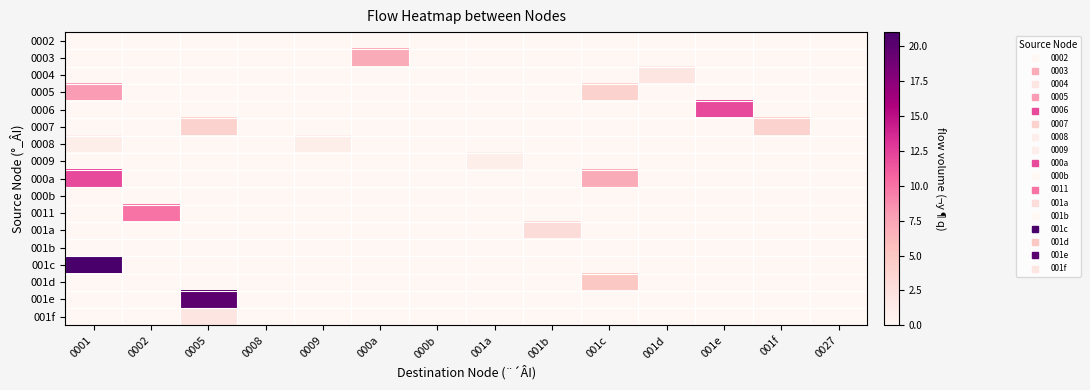

Reading right to left, transcribe all the data shown in this chart.

0002: 0027=0	001f=0	001e=0	001d=0	001c=0	001b=0	001a=0	000b=0	000a=0	0009=0	0008=0	0005=0	0002=0	0001=0
0003: 0027=0	001f=0	001e=0	001d=0	001c=0	001b=0	001a=0	000b=0	000a=7	0009=0	0008=0	0005=0	0002=0	0001=0
0004: 0027=0	001f=0	001e=0	001d=2	001c=0	001b=0	001a=0	000b=0	000a=0	0009=0	0008=0	0005=0	0002=0	0001=0
0005: 0027=0	001f=0	001e=0	001d=0	001c=4	001b=0	001a=0	000b=0	000a=0	0009=0	0008=0	0005=0	0002=0	0001=8
0006: 0027=0	001f=0	001e=12	001d=0	001c=0	001b=0	001a=0	000b=0	000a=0	0009=0	0008=0	0005=0	0002=0	0001=0
0007: 0027=0	001f=4	001e=0	001d=0	001c=0	001b=0	001a=0	000b=0	000a=0	0009=0	0008=0	0005=4	0002=0	0001=0
0008: 0027=0	001f=0	001e=0	001d=0	001c=0	001b=0	001a=0	000b=0	000a=0	0009=1	0008=0	0005=0	0002=0	0001=1
0009: 0027=0	001f=0	001e=0	001d=0	001c=0	001b=0	001a=1	000b=0	000a=0	0009=0	0008=0	0005=0	0002=0	0001=0
000a: 0027=0	001f=0	001e=0	001d=0	001c=7	001b=0	001a=0	000b=0	000a=0	0009=0	0008=0	0005=0	0002=0	0001=12
000b: 0027=0	001f=0	001e=0	001d=0	001c=0	001b=0	001a=0	000b=0	000a=0	0009=0	0008=0	0005=0	0002=0	0001=0
0011: 0027=0	001f=0	001e=0	001d=0	001c=0	001b=0	001a=0	000b=0	000a=0	0009=0	0008=0	0005=0	0002=10	0001=0
001a: 0027=0	001f=0	001e=0	001d=0	001c=0	001b=3	001a=0	000b=0	000a=0	0009=0	0008=0	0005=0	0002=0	0001=0
001b: 0027=0	001f=0	001e=0	001d=0	001c=0	001b=0	001a=0	000b=0	000a=0	0009=0	0008=0	0005=0	0002=0	0001=0
001c: 0027=0	001f=0	001e=0	001d=0	001c=0	001b=0	001a=0	000b=0	000a=0	0009=0	0008=0	0005=0	0002=0	0001=21
001d: 0027=0	001f=0	001e=0	001d=0	001c=5	001b=0	001a=0	000b=0	000a=0	0009=0	0008=0	0005=0	0002=0	0001=0
001e: 0027=0	001f=0	001e=0	001d=0	001c=0	001b=0	001a=0	000b=0	000a=0	0009=0	0008=0	0005=20	0002=0	0001=0
001f: 0027=0	001f=0	001e=0	001d=0	001c=0	001b=0	001a=0	000b=0	000a=0	0009=0	0008=0	0005=2	0002=0	0001=0